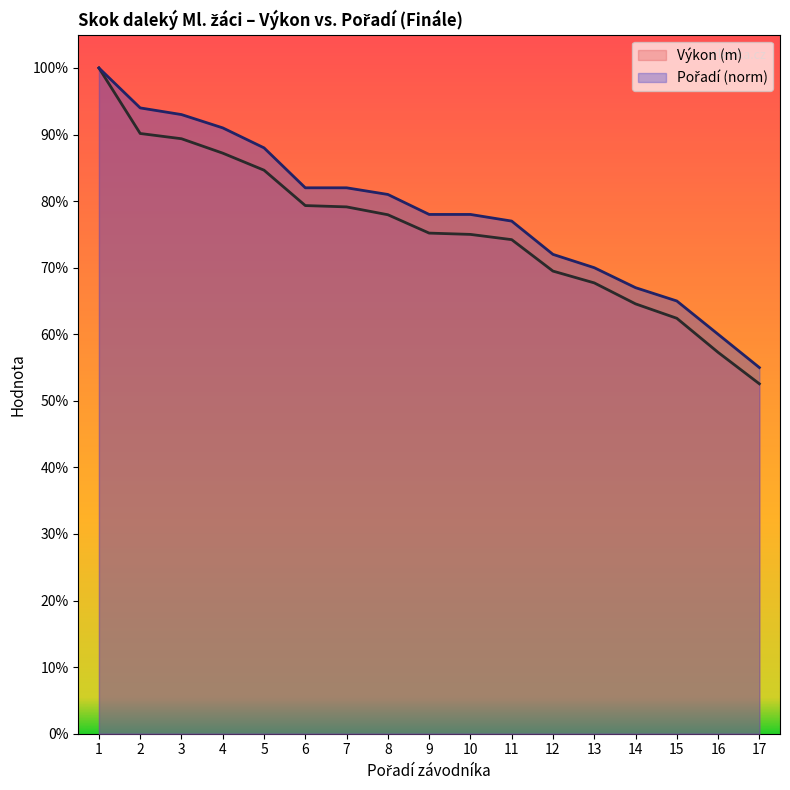

True or false: Výkon (m) has a value of 0.5 at 1.

False